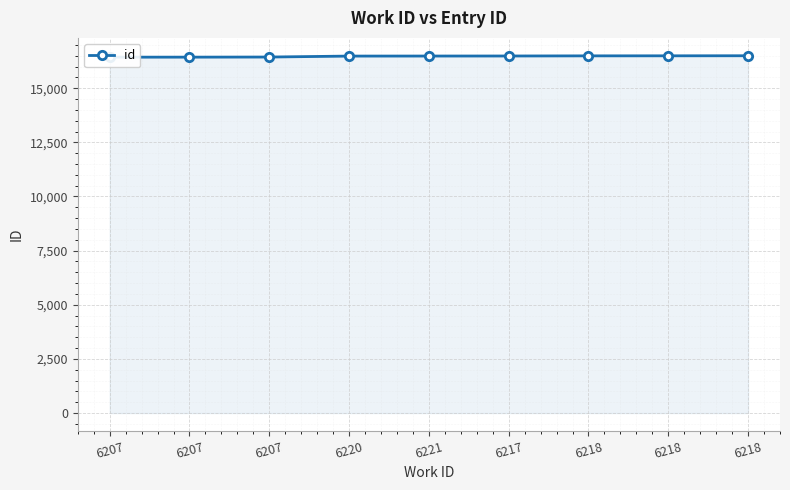

How many lines are shown in the chart?

1